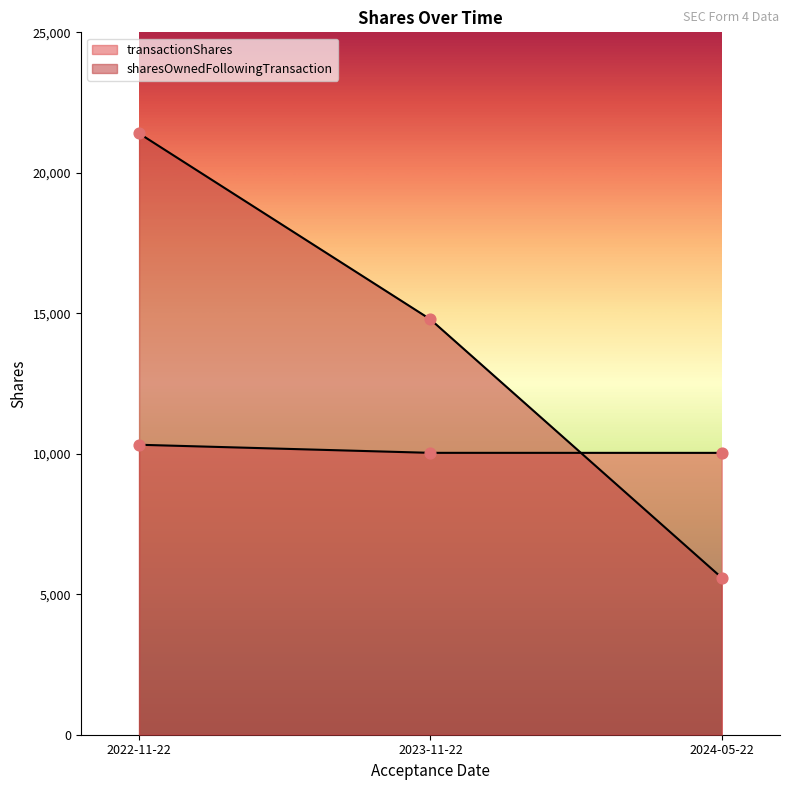

What is the total value across all series at 2022-11-22?

31724